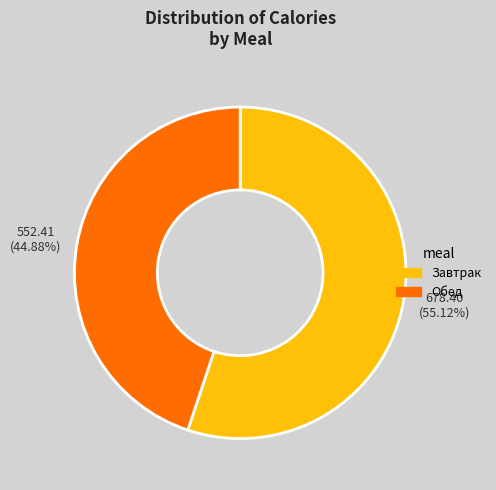

How many slices are in this pie chart?

2